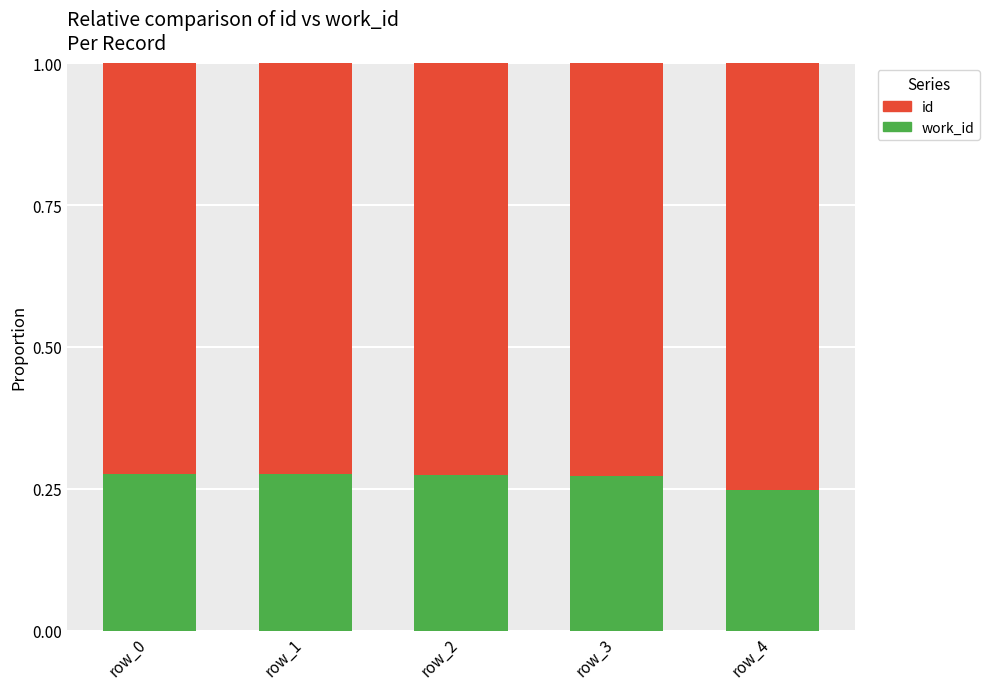

What is the total value across all series at row_3?

1.0